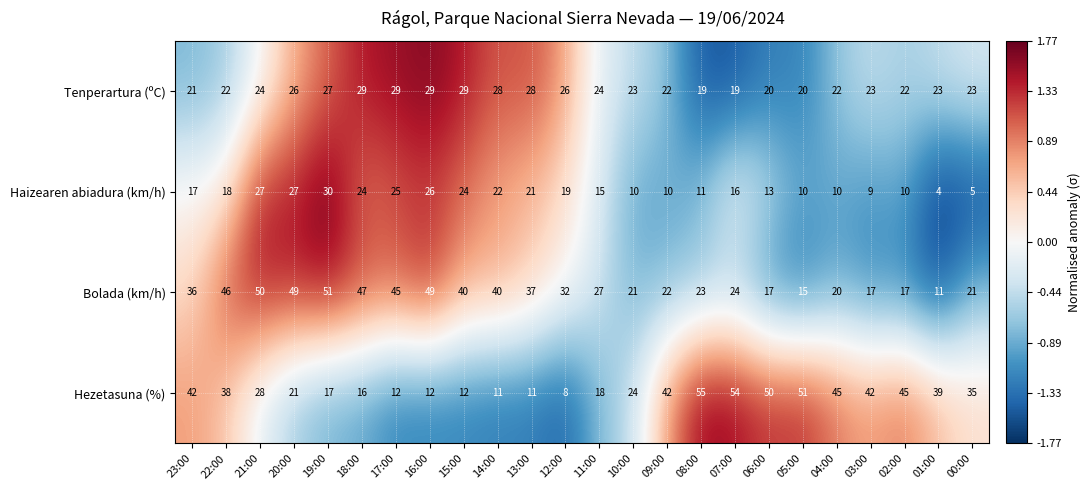

Where does the Hezetasuna (%) series first go above 35?

23:00